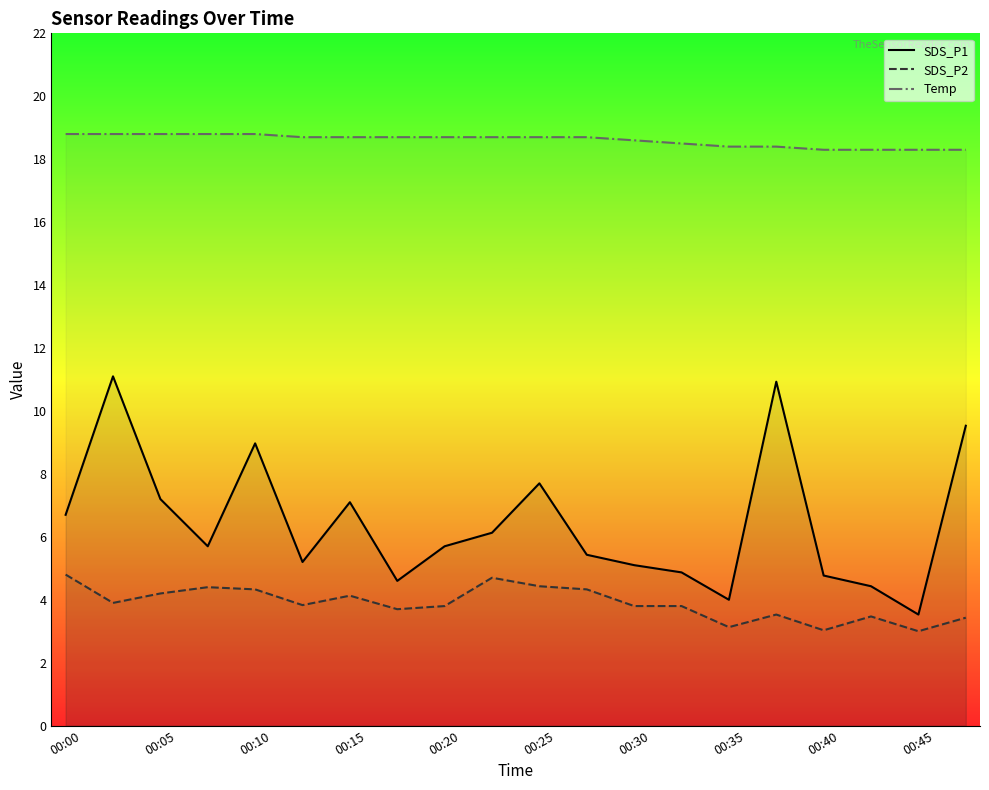

Which series has the largest total across all categories?

Temp